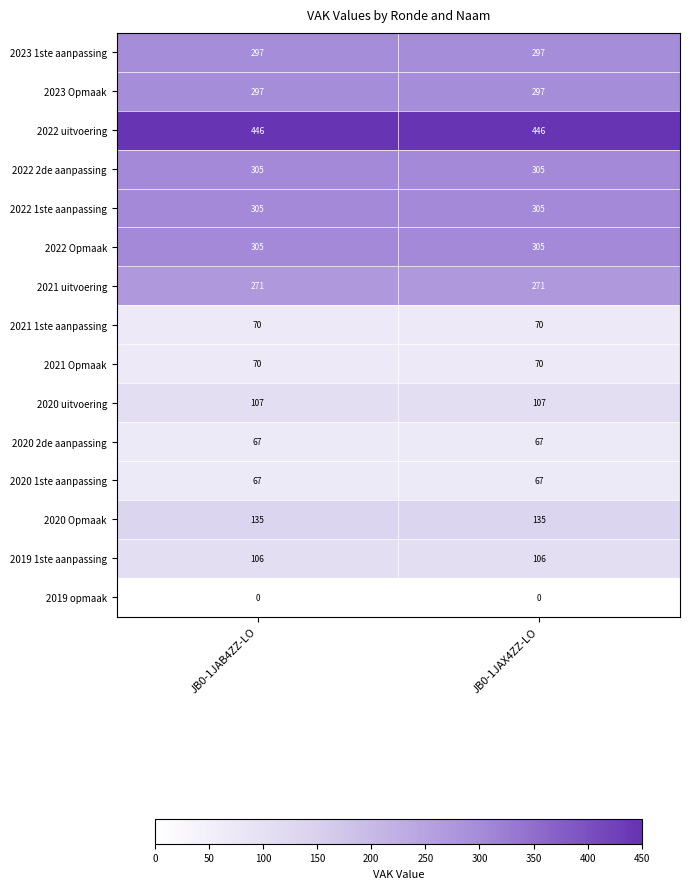

Read the 2021 uitvoering value at JB0-1JAB4ZZ-LO.

271